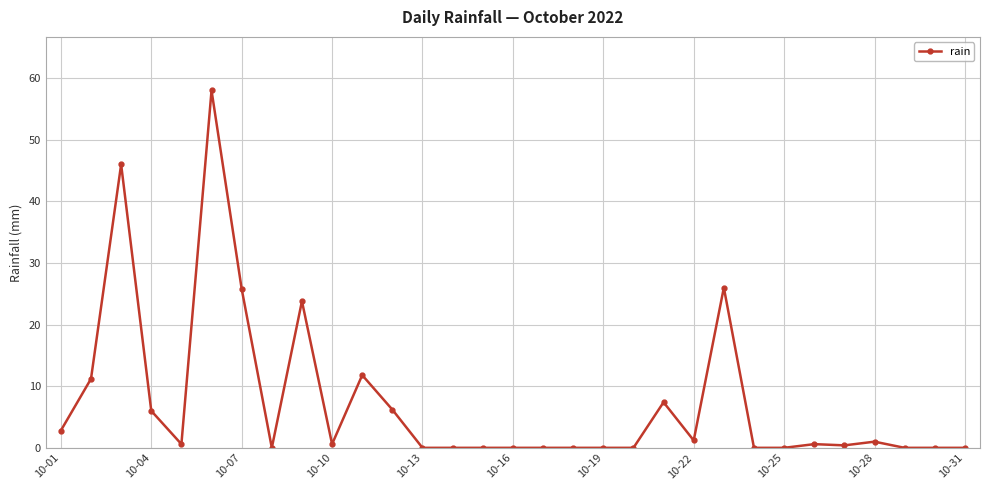

True or false: there are more than 0 points higher than both neighbors.

True